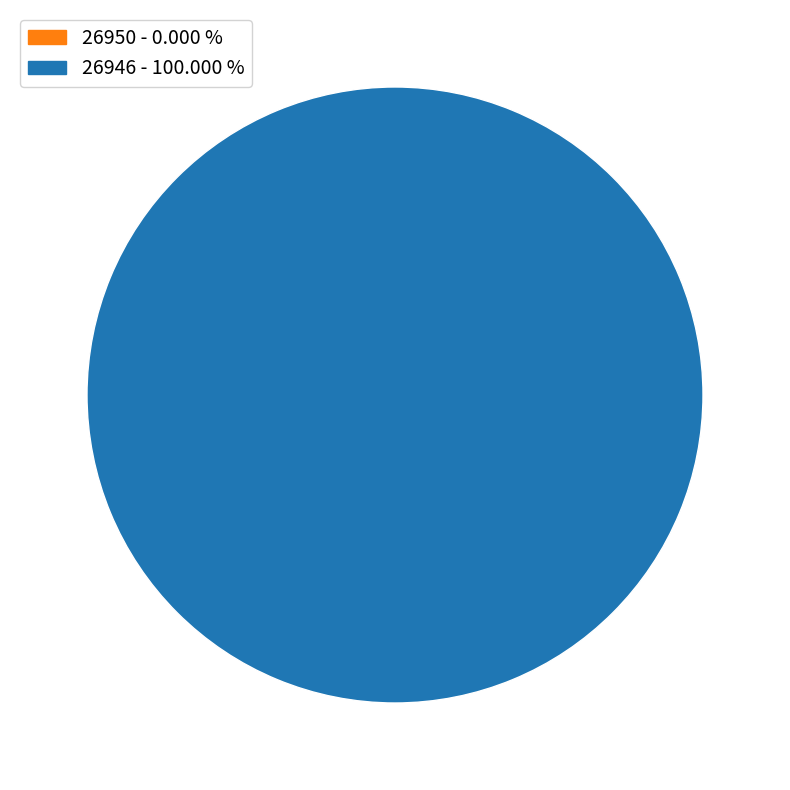

To the nearest percent, what is the difference between the 26946 and 26950 slice percentages?

100%